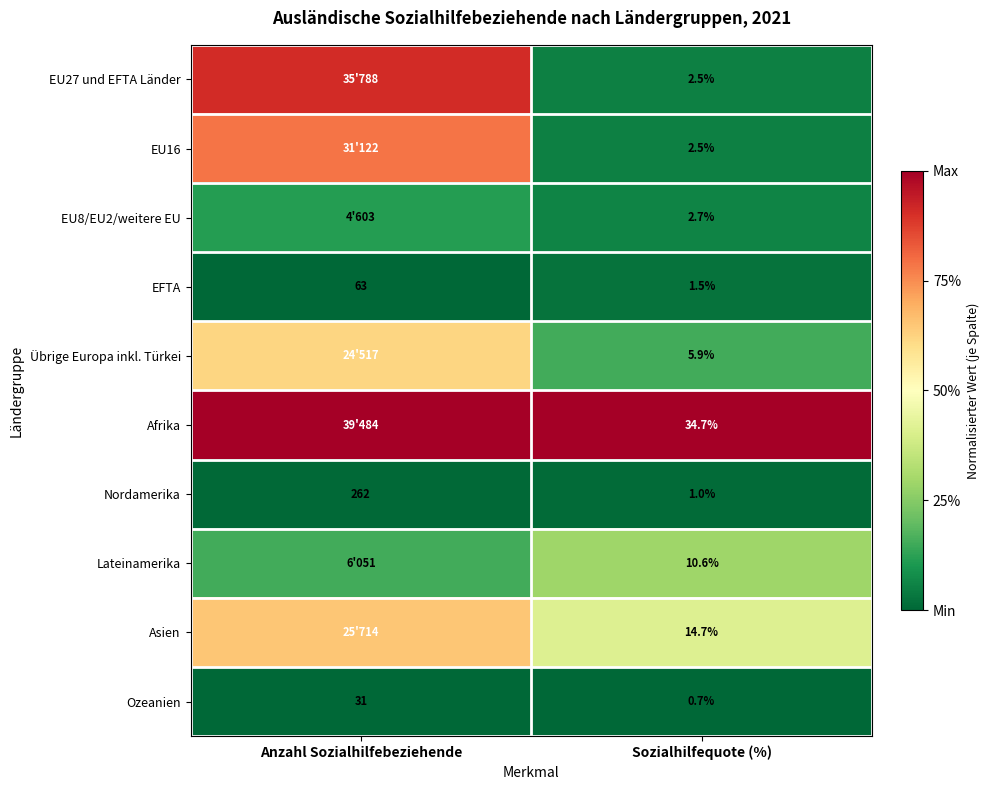

Rank the categories by Ozeanien value from highest to lowest.

Anzahl Sozialhilfebeziehende, Sozialhilfequote (%)